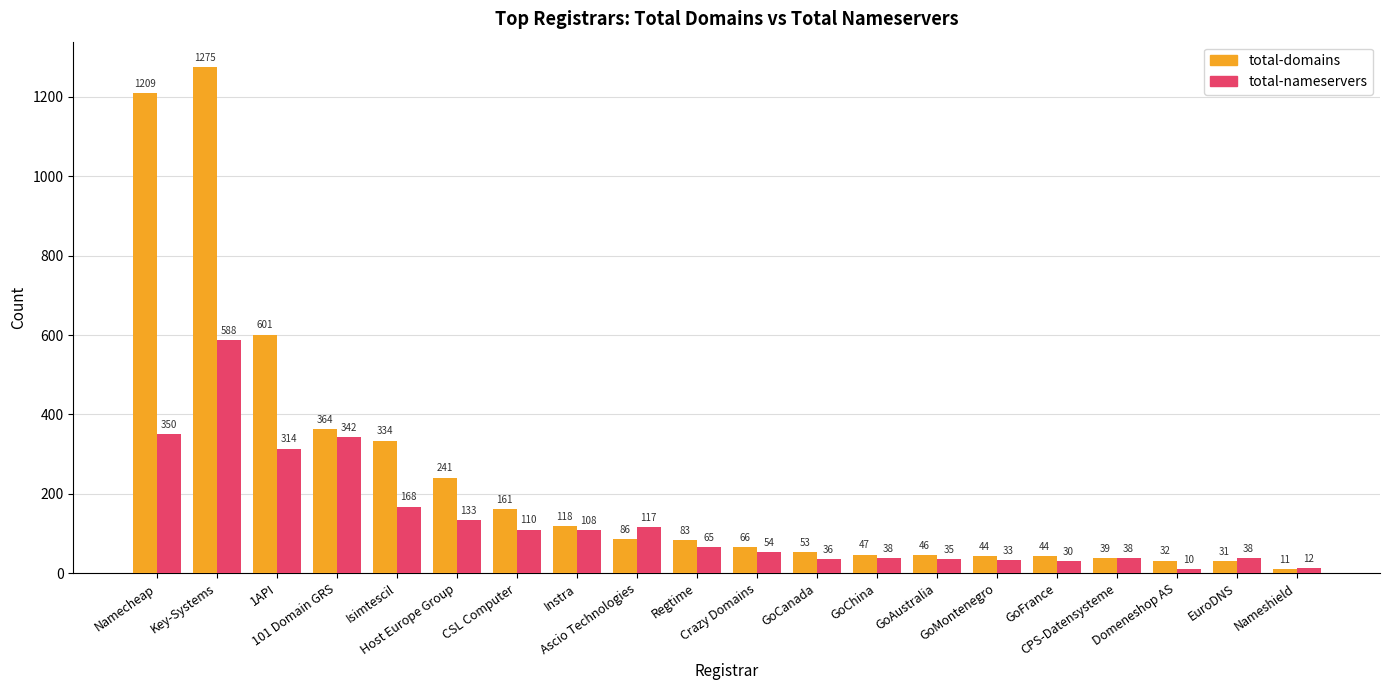

What is the label of the 2nd bar from the right?

EuroDNS